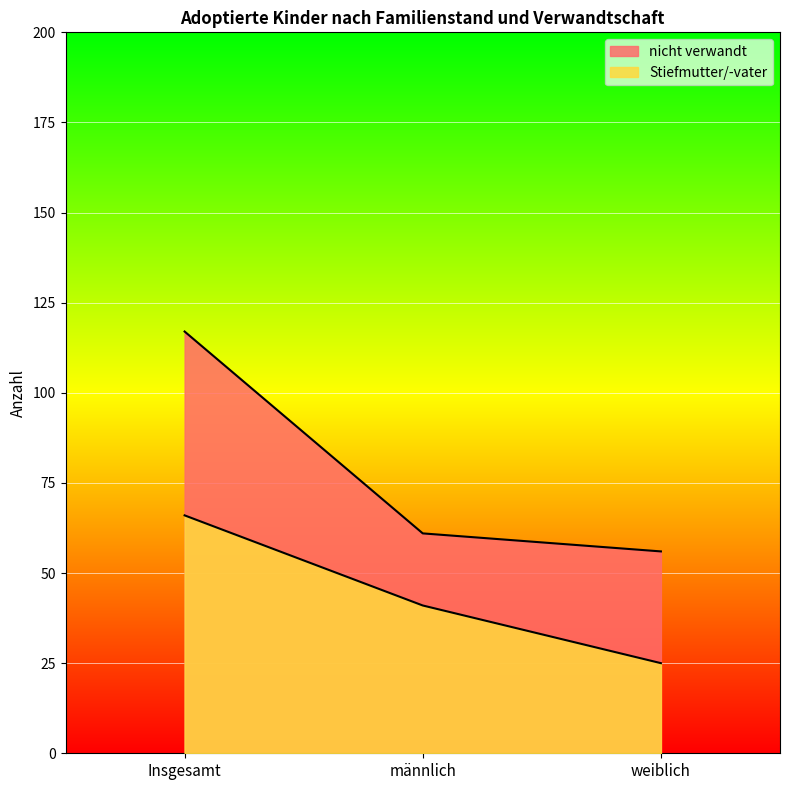

Rank the series at weiblich from highest to lowest value.

nicht verwandt, Stiefmutter/-vater